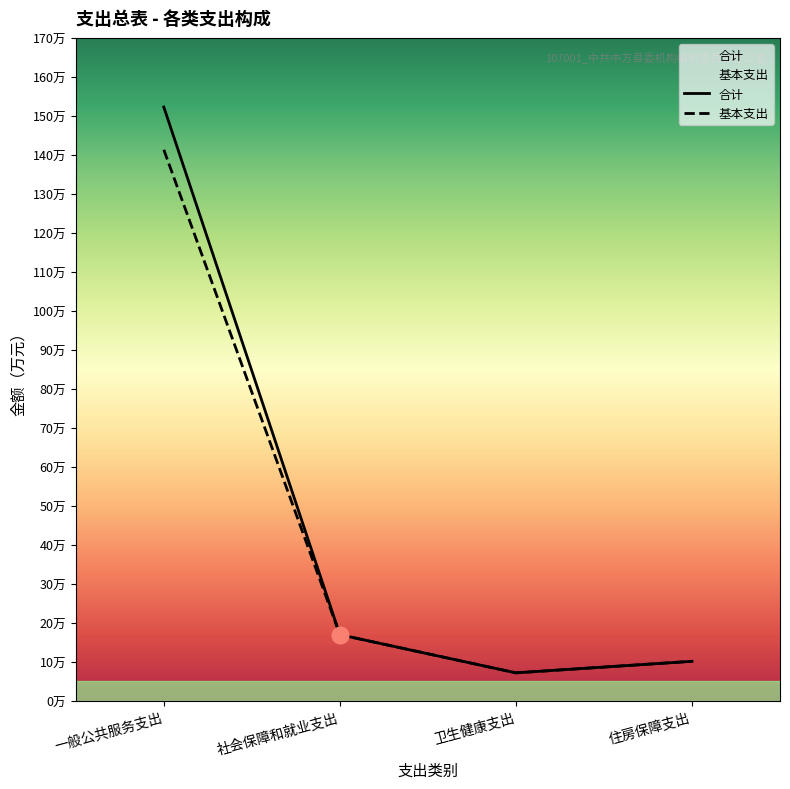

Reading left to right, what are all the values shown in this chart?

合计: 一般公共服务支出=152.3	社会保障和就业支出=17.0	卫生健康支出=7.2	住房保障支出=10.1
基本支出: 一般公共服务支出=141.3	社会保障和就业支出=17.0	卫生健康支出=7.2	住房保障支出=10.1